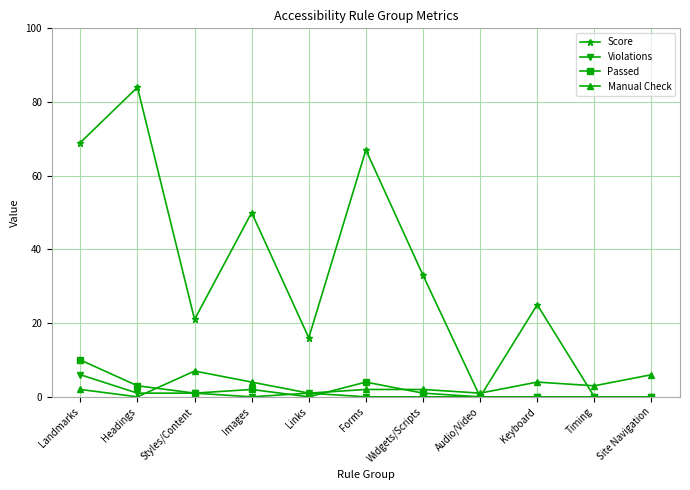

Rank the series by their maximum value, from highest to lowest.

Score, Passed, Manual Check, Violations